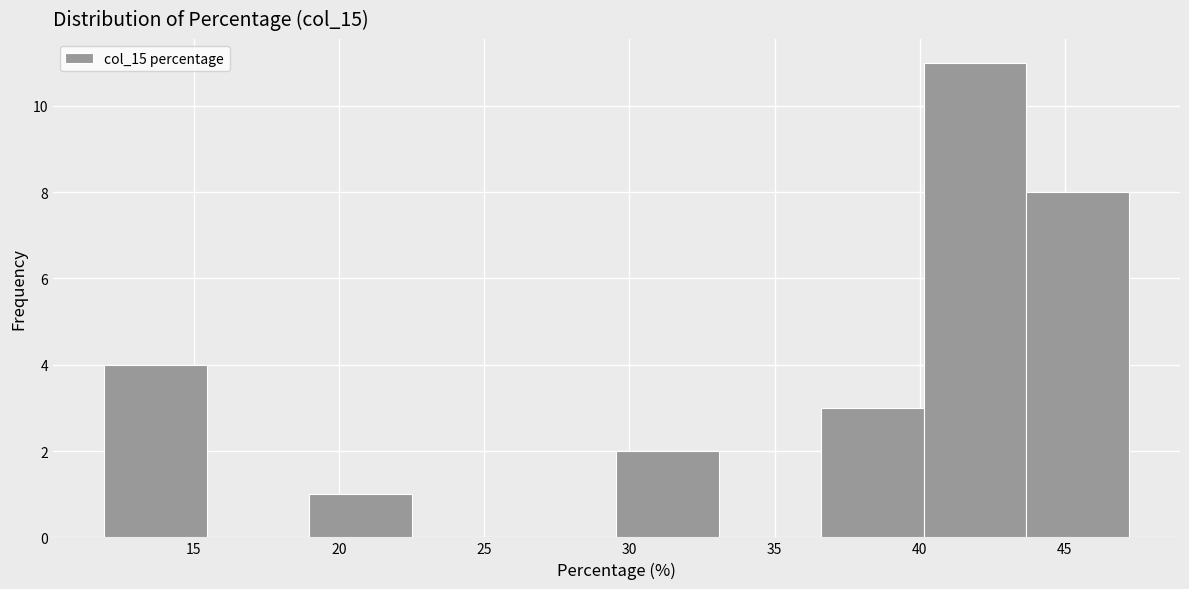

Reading left to right, list every bar in this chart as the range it spans on the x-axis followed by its height. Neither the bar edges nor the heights are printed on the chart, so give them approximately, as read against the axes.

12.0 to 15.5: 4
15.5 to 19.0: 0
19.0 to 22.5: 1
22.5 to 26.0: 0
26.0 to 29.5: 0
29.5 to 33.0: 2
33.0 to 36.5: 0
36.5 to 40.0: 3
40.0 to 43.5: 11
43.5 to 47.0: 8